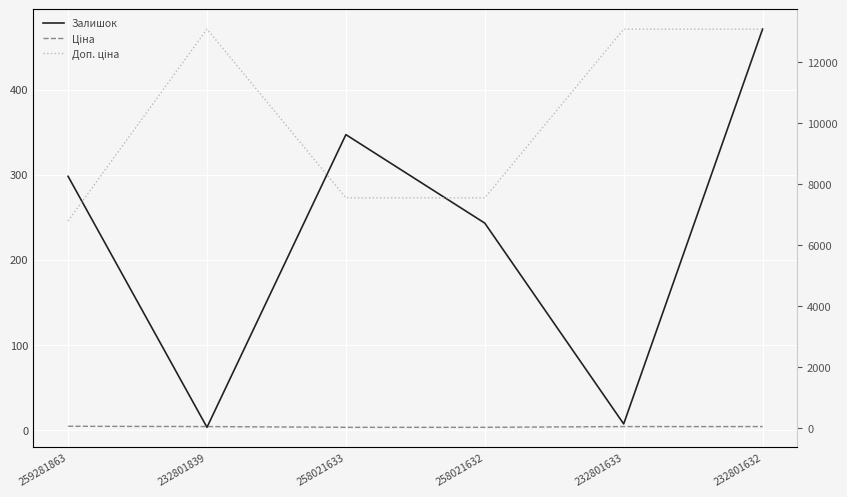

What is the sum of the Доп. ціна values at 232801839 and 258021632?

20634.8